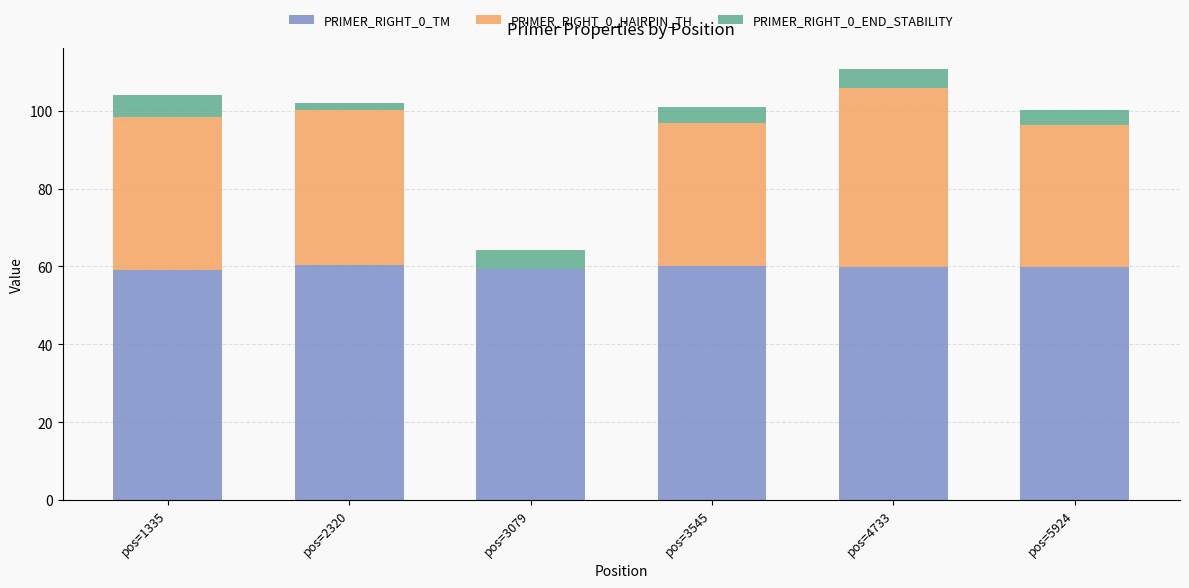

How many categories are shown in the chart?

6